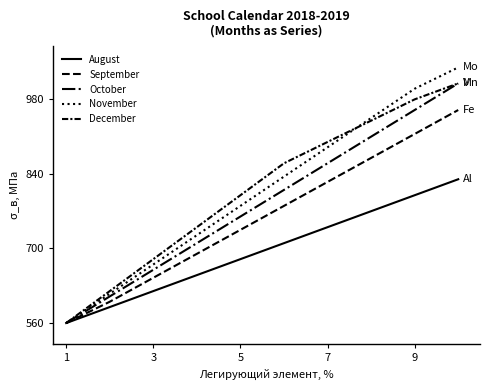

True or false: November and December cross at least once.

True